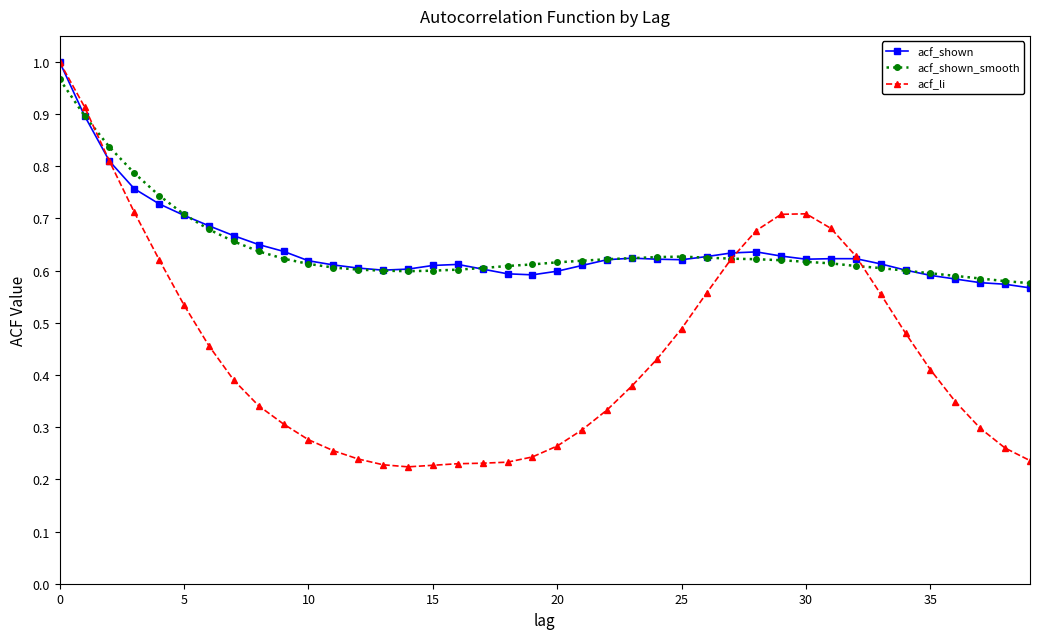

At how many categories does at least one series exceed 0?

40